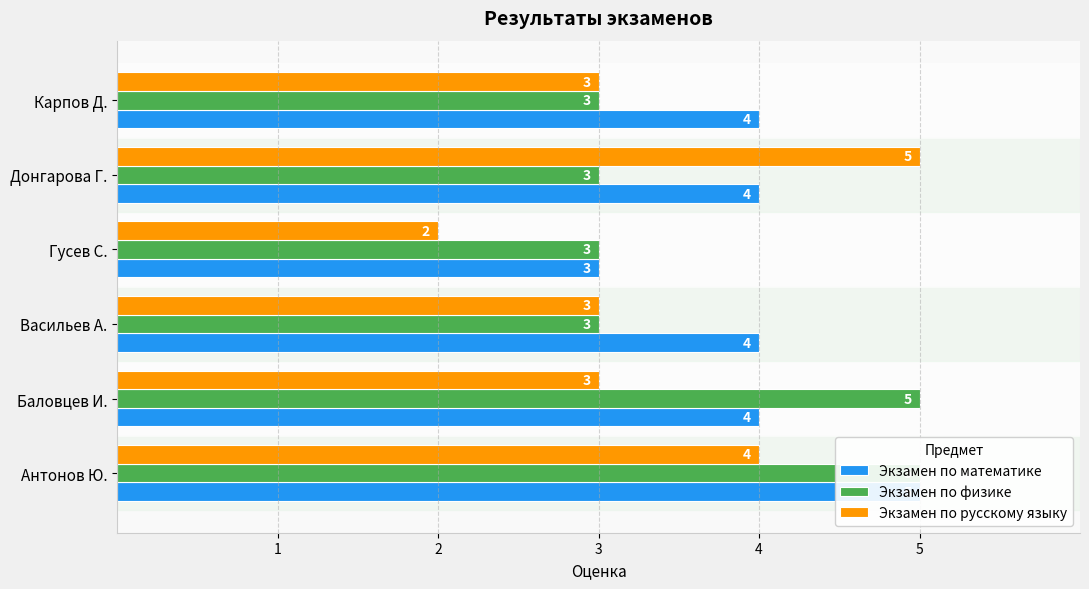

Is the value of Экзамен по русскому языку at 2 greater than the value of Экзамен по физике at 1?

No